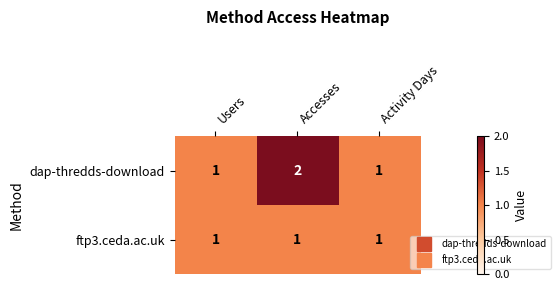

Reading right to left, list all the values displayed in this chart.

dap-thredds-download: 1	2	1
ftp3.ceda.ac.uk: 1	1	1